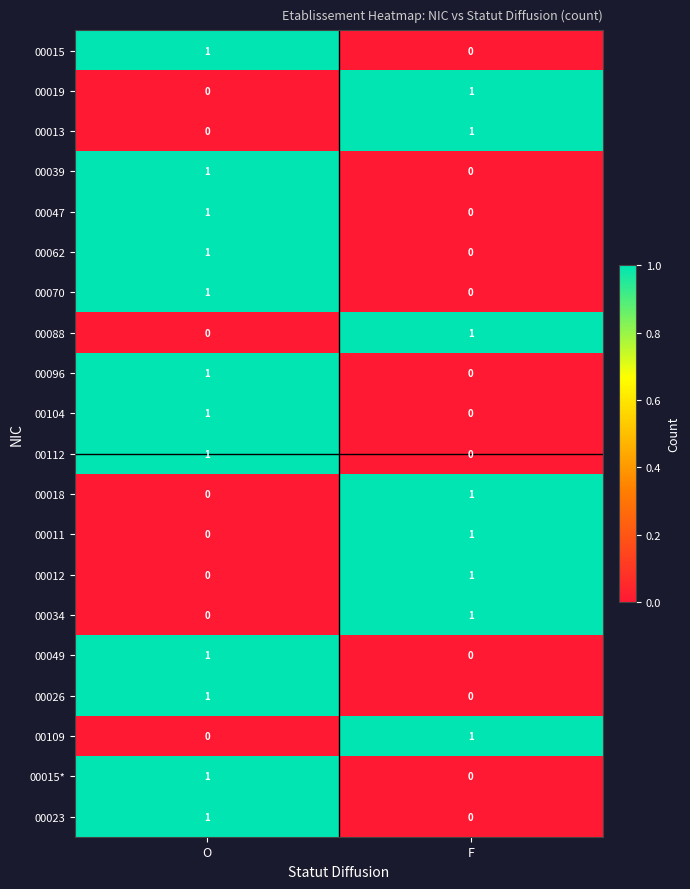

At which category is the sum across all series the highest?

O